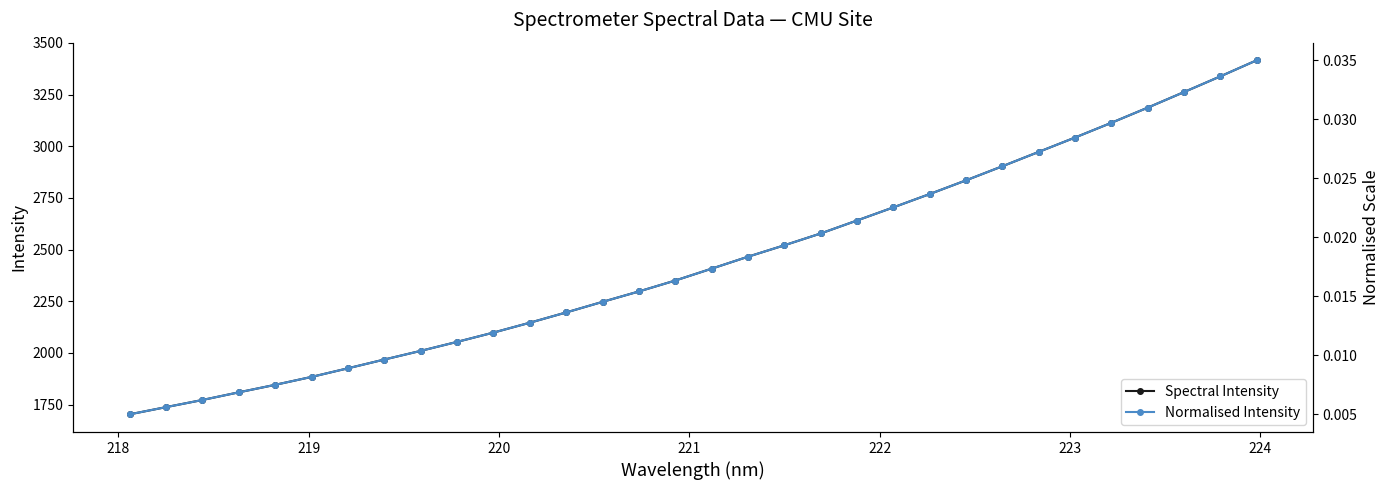

What is the sum of all Normalised Intensity values?

0.6